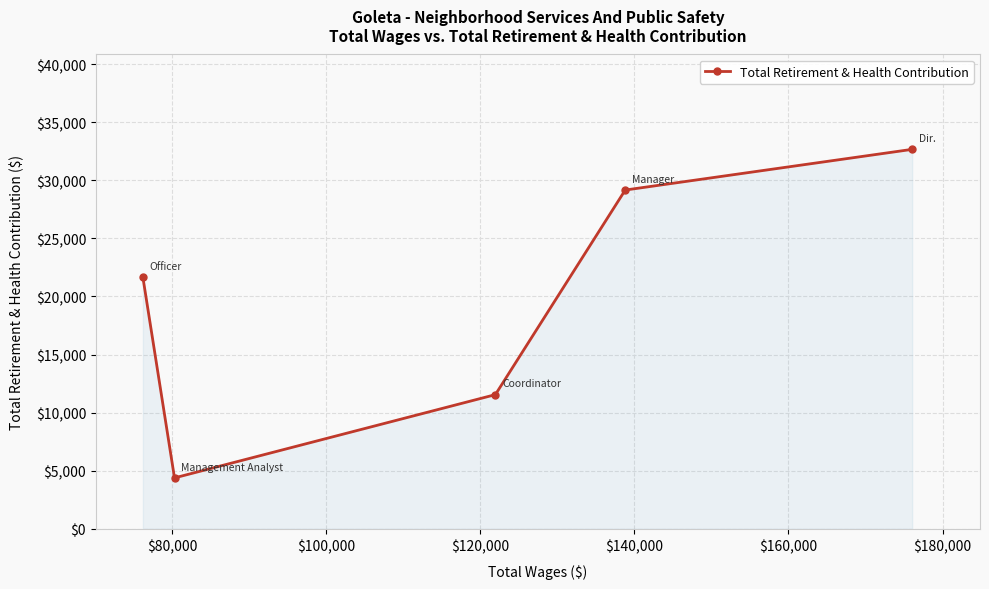

How many data points does each series have?

5